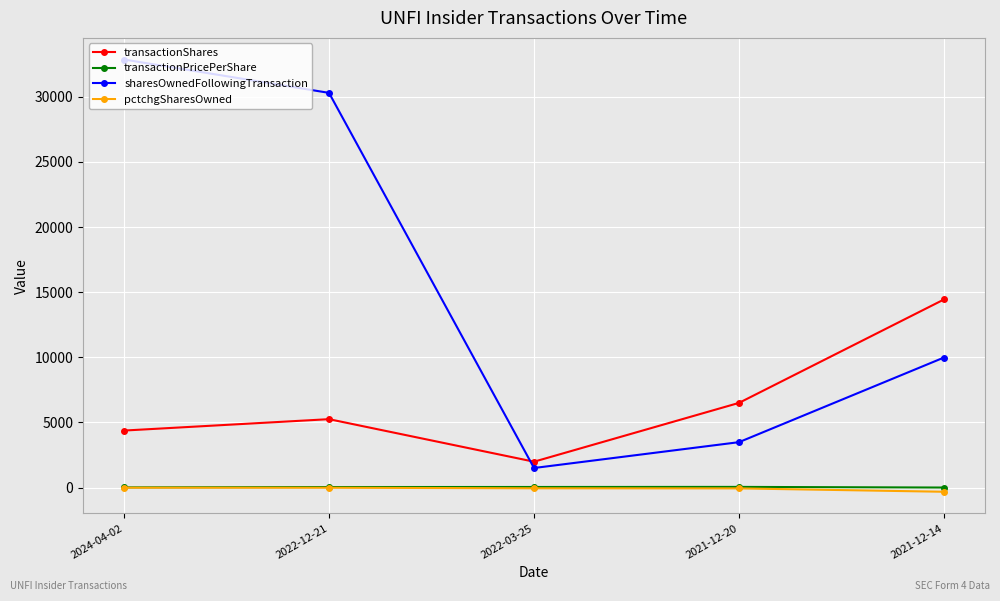

Which series has the widest spread of values?

sharesOwnedFollowingTransaction